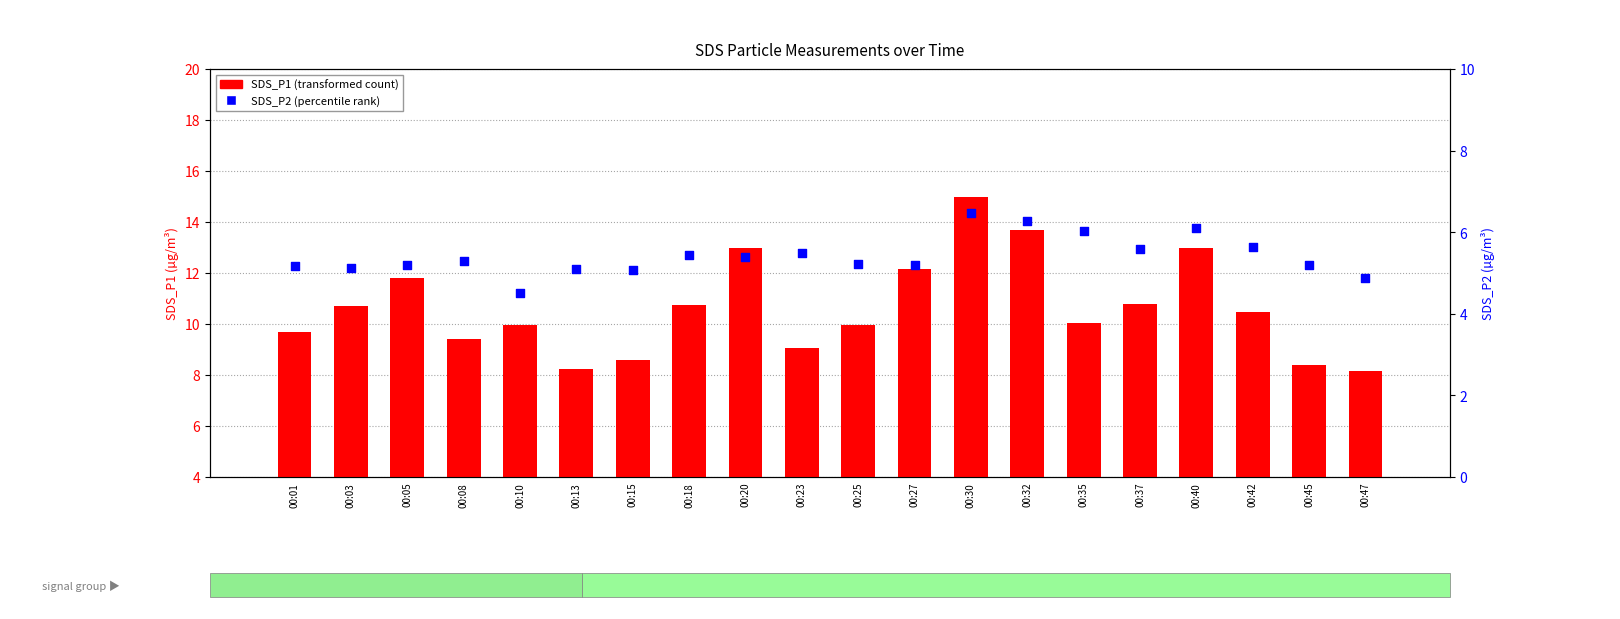

Is the value of SDS_P2 (percentile rank) at 00:32 greater than the value of SDS_P1 (transformed count) at 00:23?

No